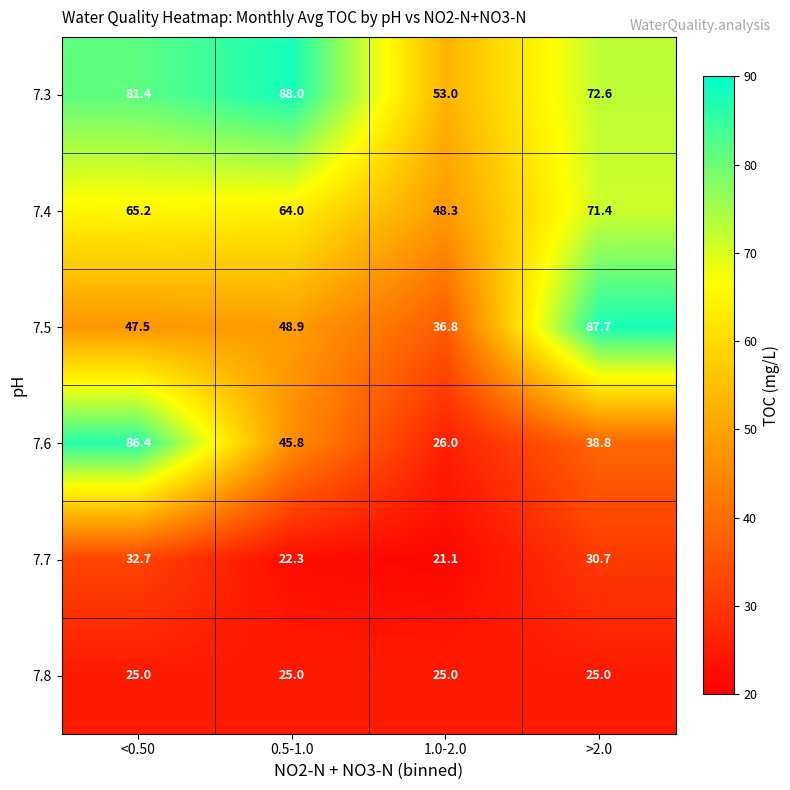

Between 0.5-1.0 and 1.0-2.0, which series saw the biggest shift?

7.3